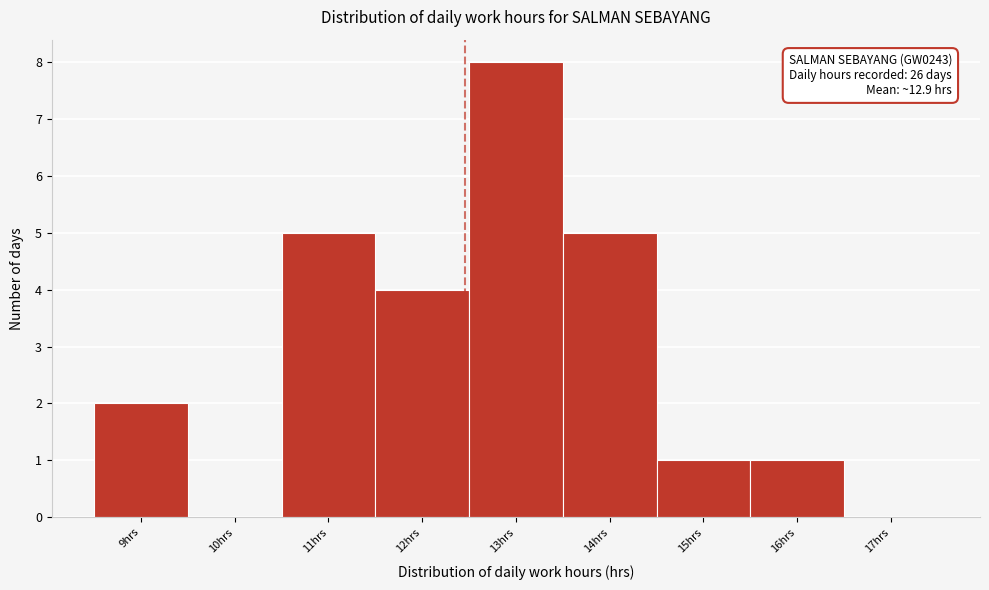

Reading left to right, transcribe all the data shown in this chart.

9hrs=2	10hrs=0	11hrs=5	12hrs=4	13hrs=8	14hrs=5	15hrs=1	16hrs=1	17hrs=0